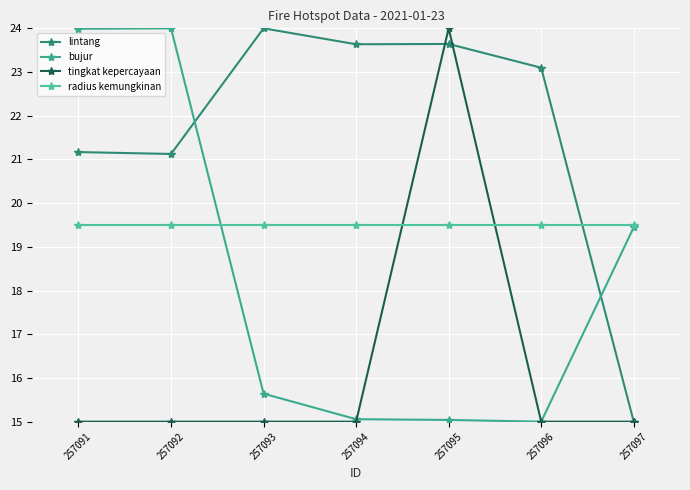

Rank the categories by bujur value from lowest to highest.

257096, 257095, 257094, 257093, 257097, 257091, 257092